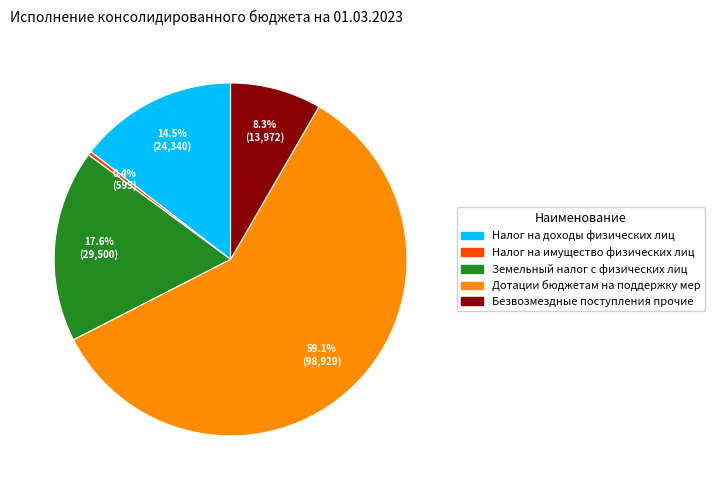

Does any single category account for the majority?

Yes